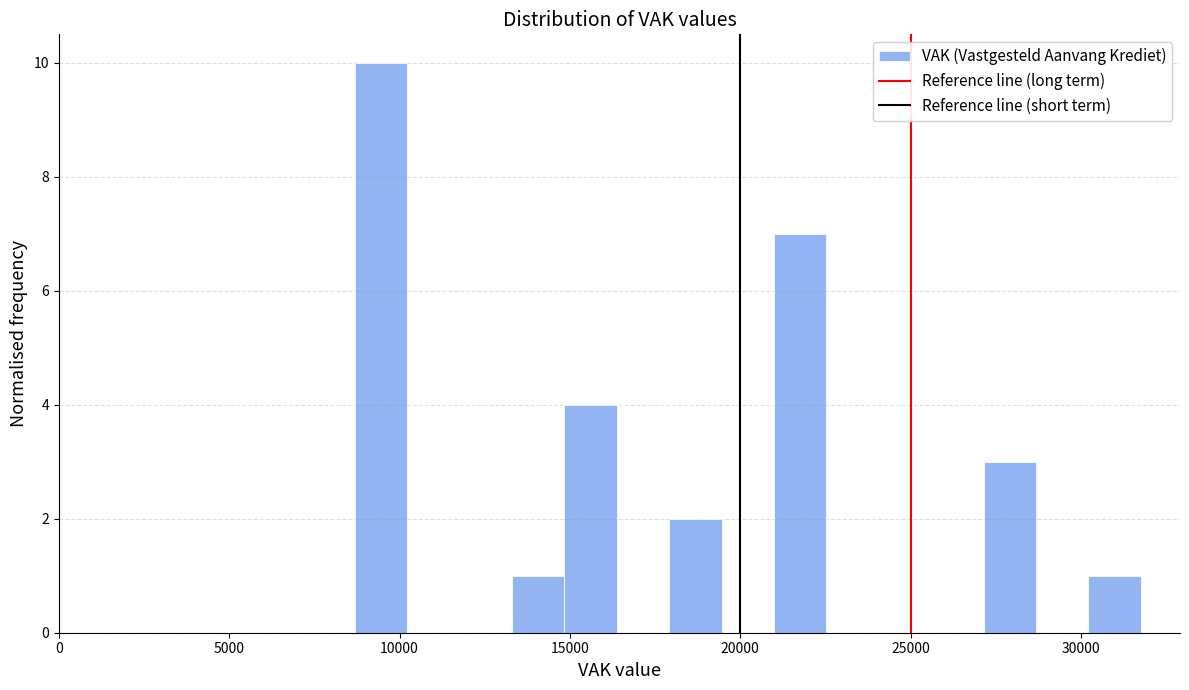

Read against the x-axis, roughly where is the centre of the tallest bar?

9500